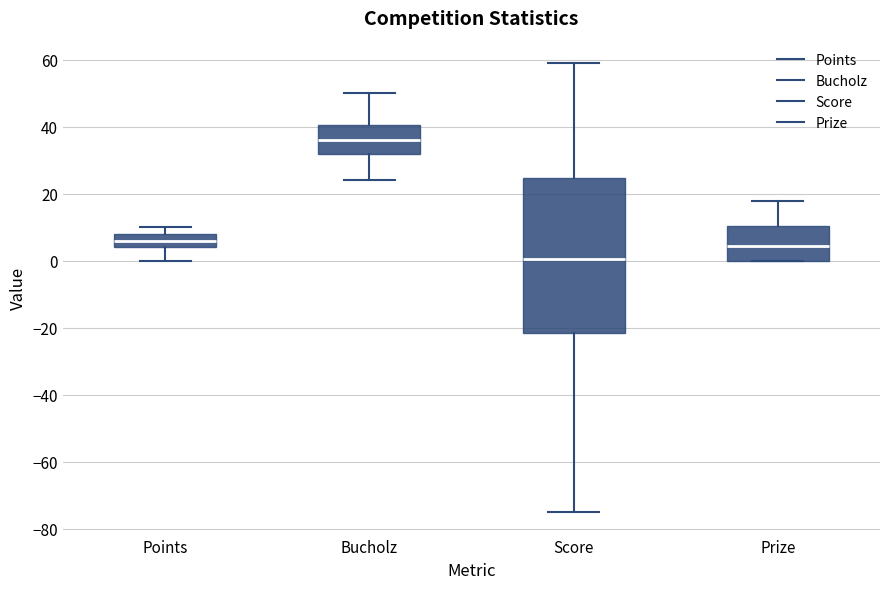

Reading left to right, transcribe this box plot: for each box, give where its median line is, the range the box spans, and where its two whiskers end, as read against the y-axis. The values are not printed on the chart, so give them approximately, as read against the axis.

Points: median 6, box 4 to 8, whiskers 0 to 10
Bucholz: median 36, box 32 to 40, whiskers 24 to 50
Score: median 0, box -22 to 24, whiskers -74 to 60
Prize: median 4, box 0 to 10, whiskers 0 to 18